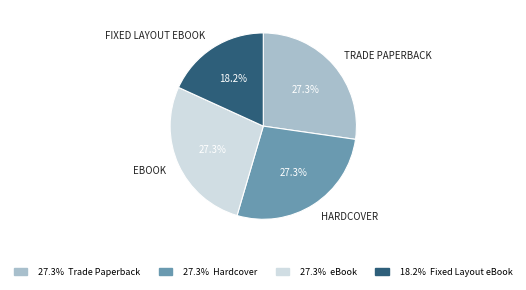

How many segments does this pie chart have?

4